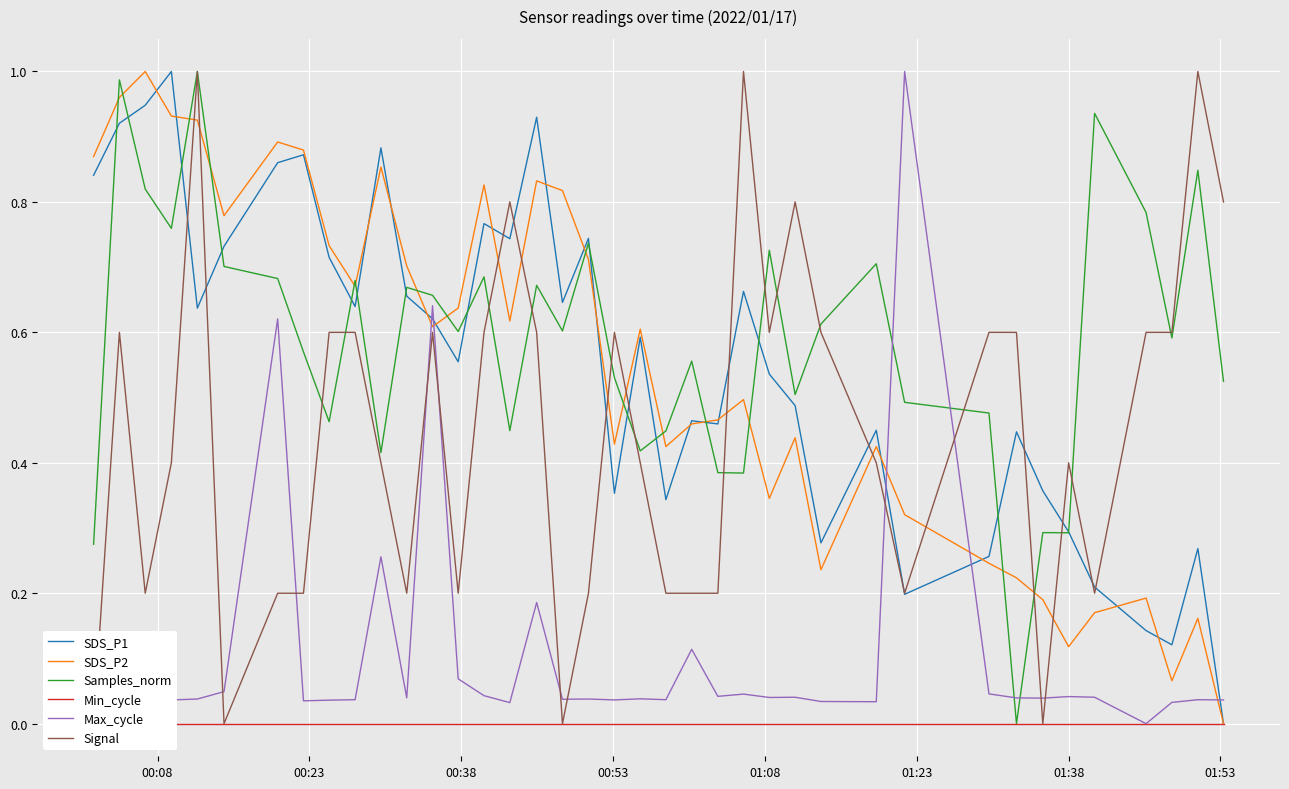

What are all the series names shown in the legend?

SDS_P1, SDS_P2, Samples_norm, Min_cycle, Max_cycle, Signal